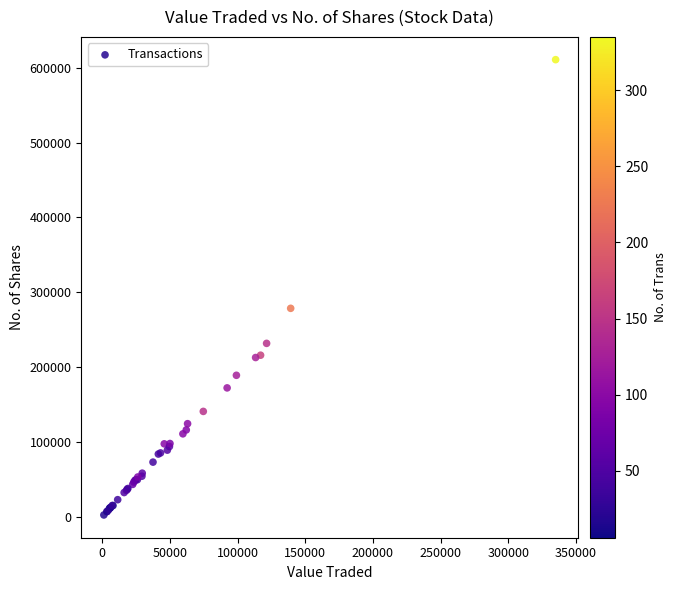

What Y value in the scatter plot is closest to 306711?

278620